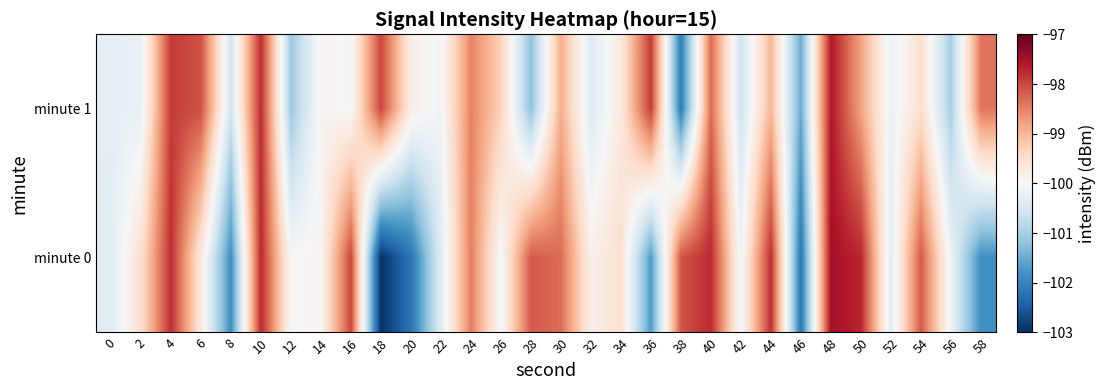

List the series in order of their peak value, lowest first.

minute 1, minute 0